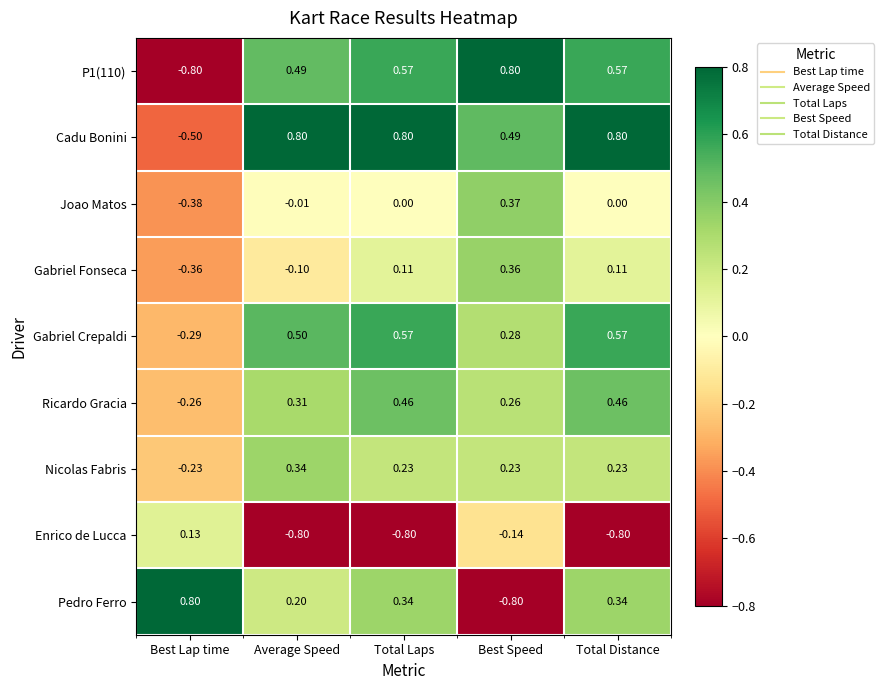

Is the value of Gabriel Crepaldi at Average Speed greater than the value of Gabriel Fonseca at Total Laps?

Yes